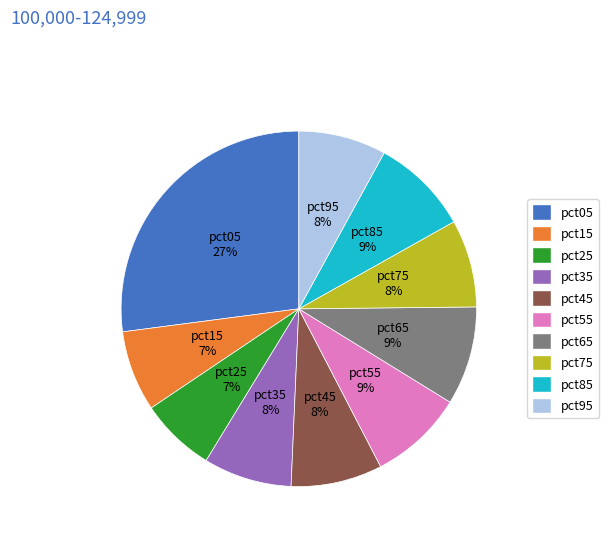

To the nearest percent, what is the combined percentage of pct65 and pct35?

17%